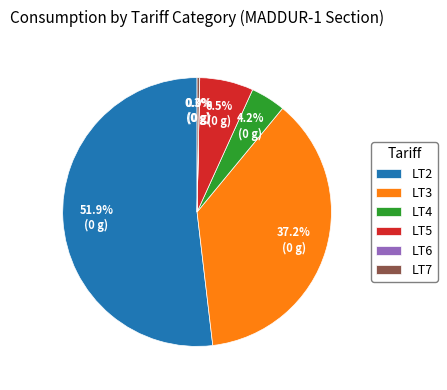

Between LT4 and LT5, which is larger?

LT5